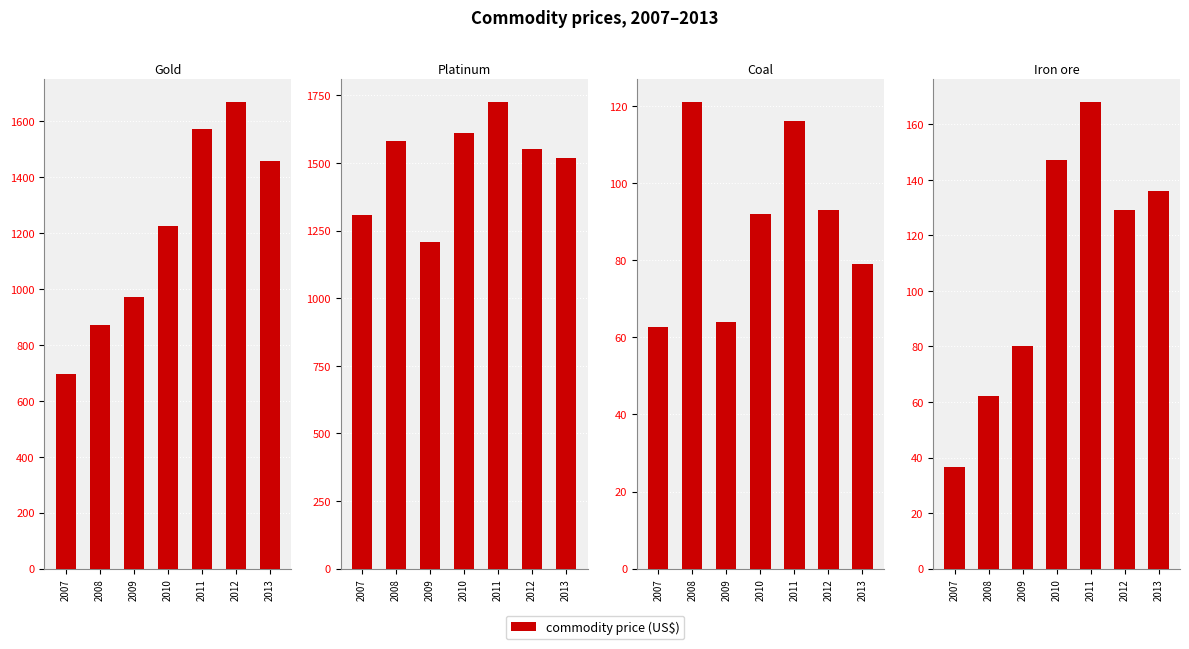

List the labels in order of Platinum (US$/troy oz) value, largest first.

2011, 2010, 2008, 2012, 2013, 2007, 2009